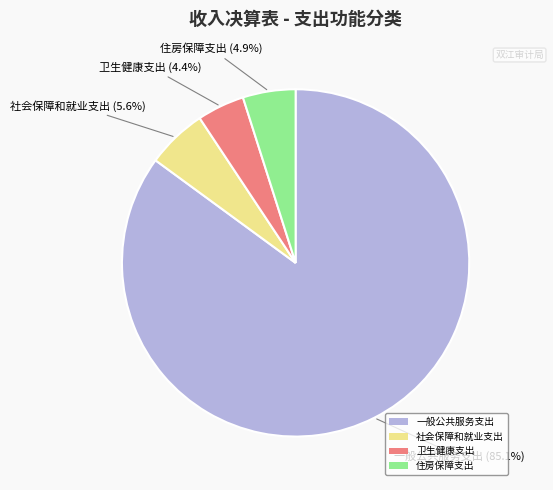

What is the largest slice in the pie chart?

一般公共服务支出